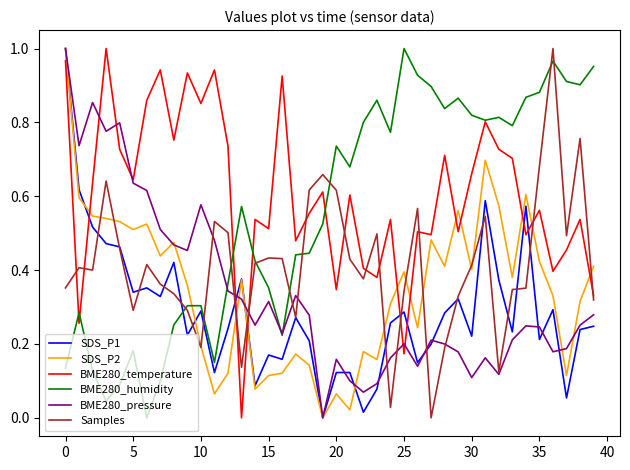

Which series has the largest total across all categories?

BME280_temperature